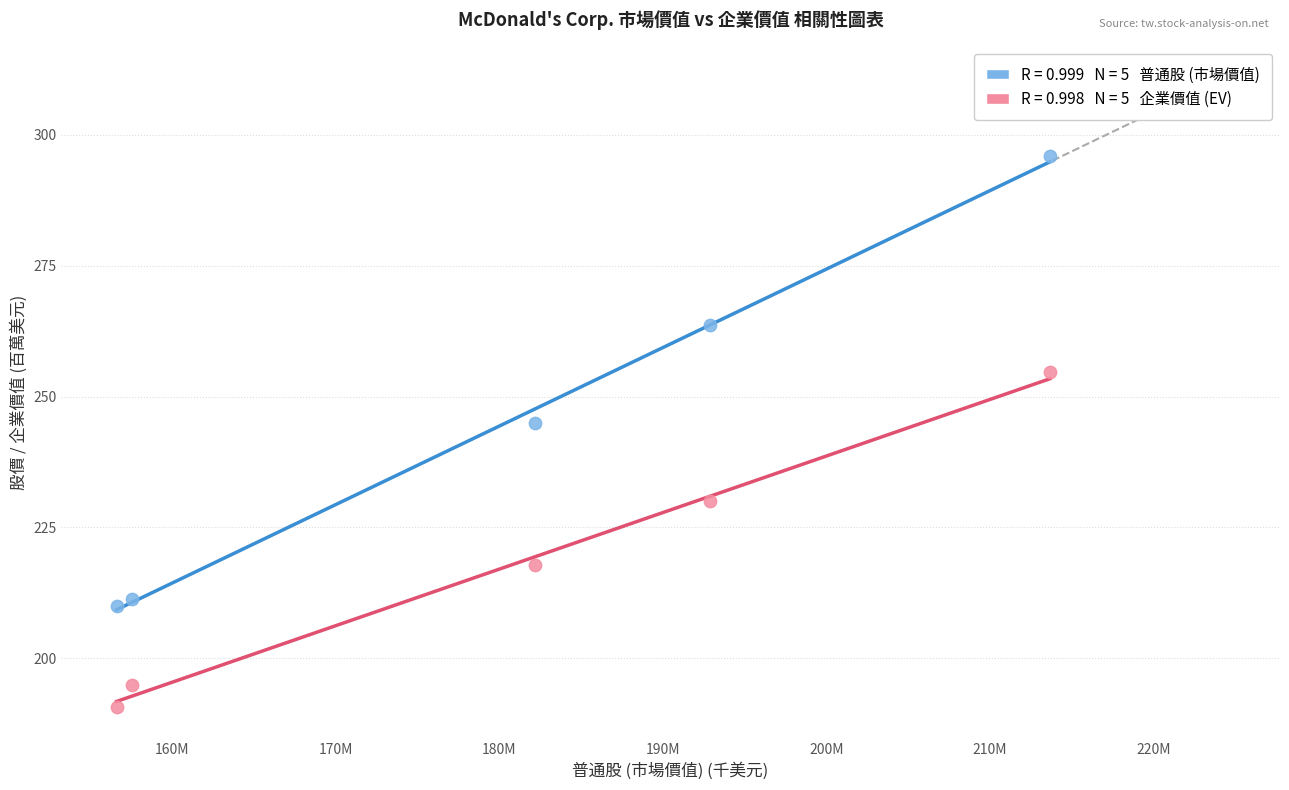

Across all data points, what is the average X value?

180584760.6